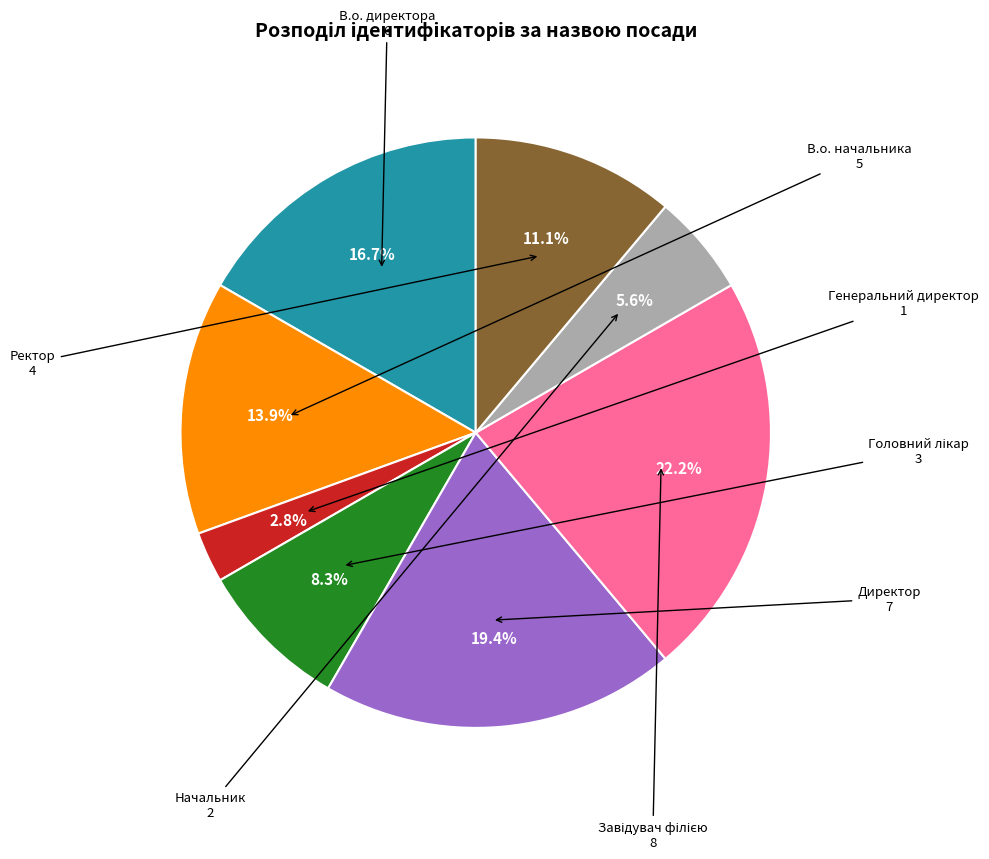

Is there a majority slice in this chart?

No